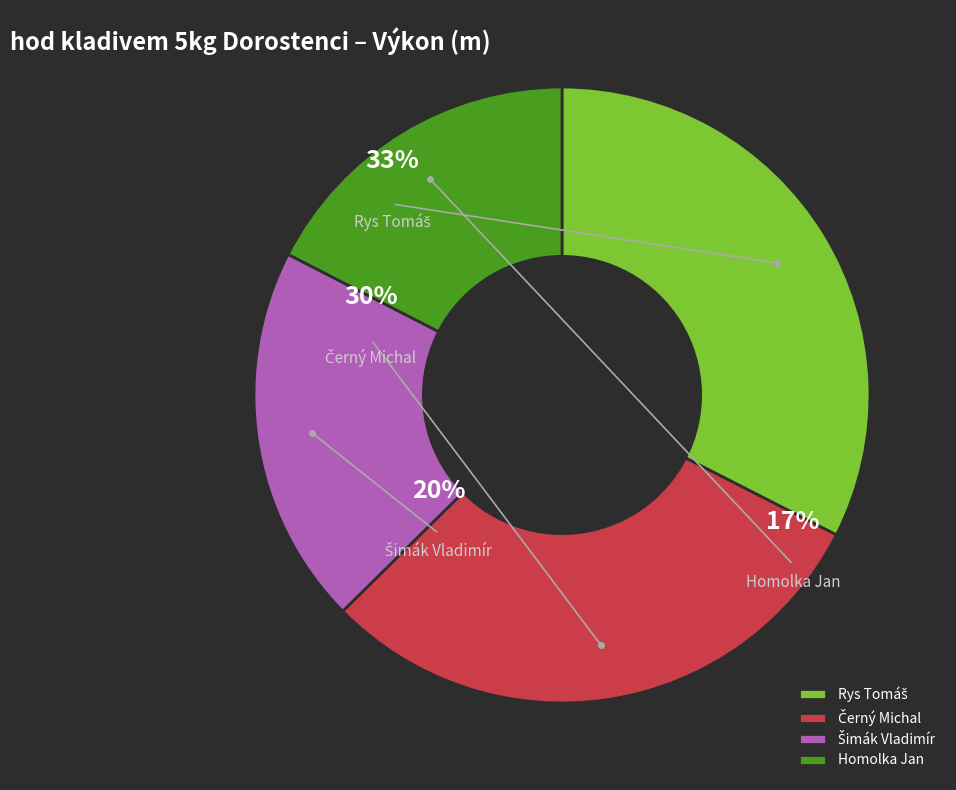

What percentage is the Černý Michal slice, to the nearest percent?

30%